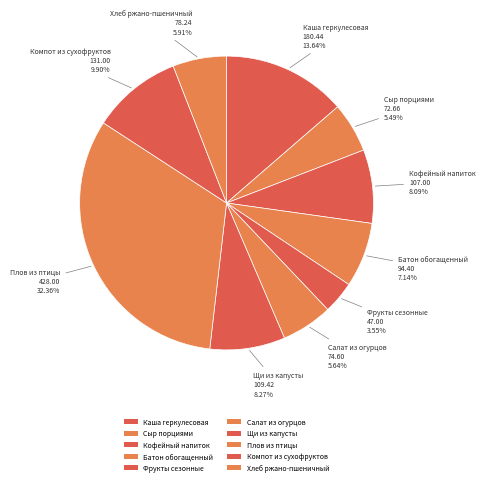

How many slices are in this pie chart?

10